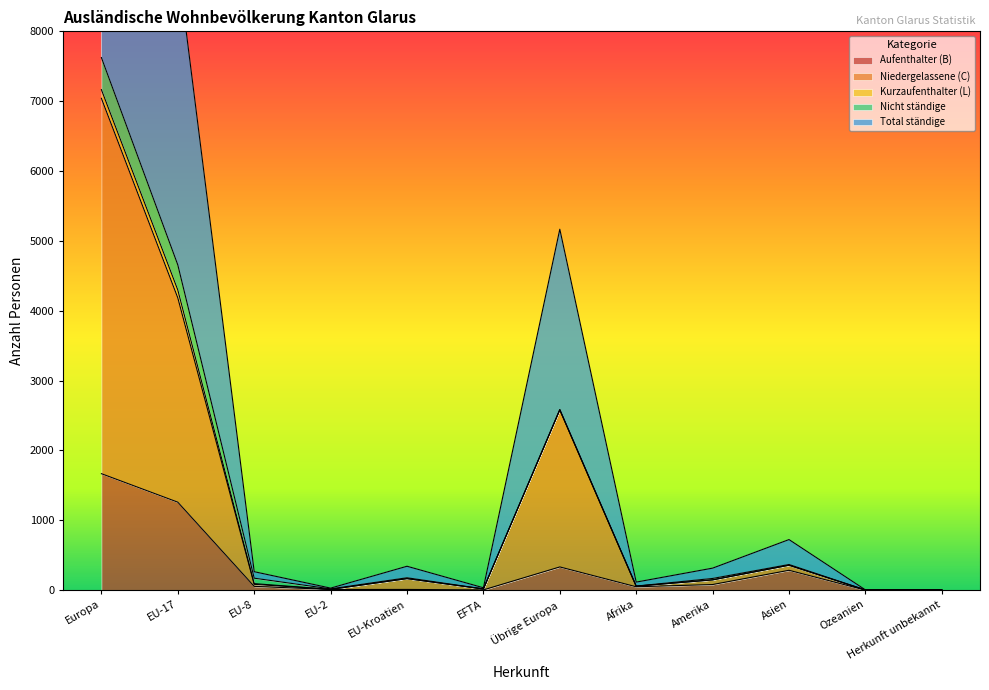

Where is Aufenthalter (B) nearest to the value 833?

EU-17